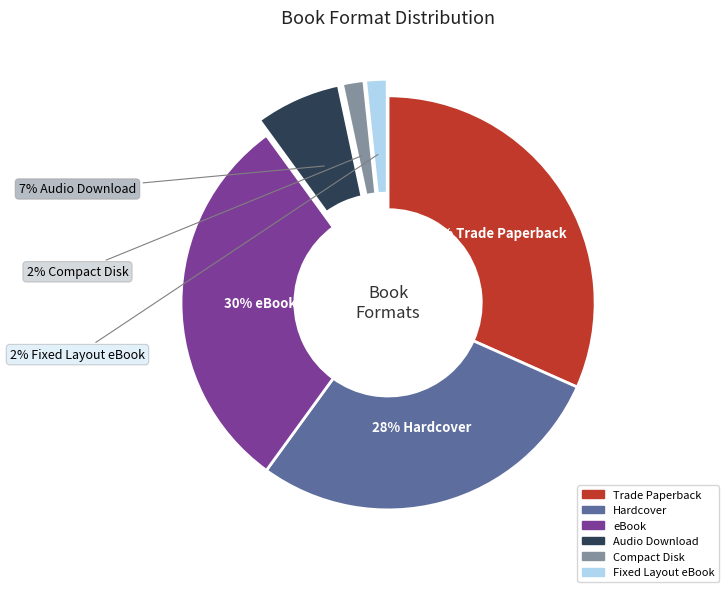

What percentage is the Trade Paperback slice, to the nearest percent?

32%